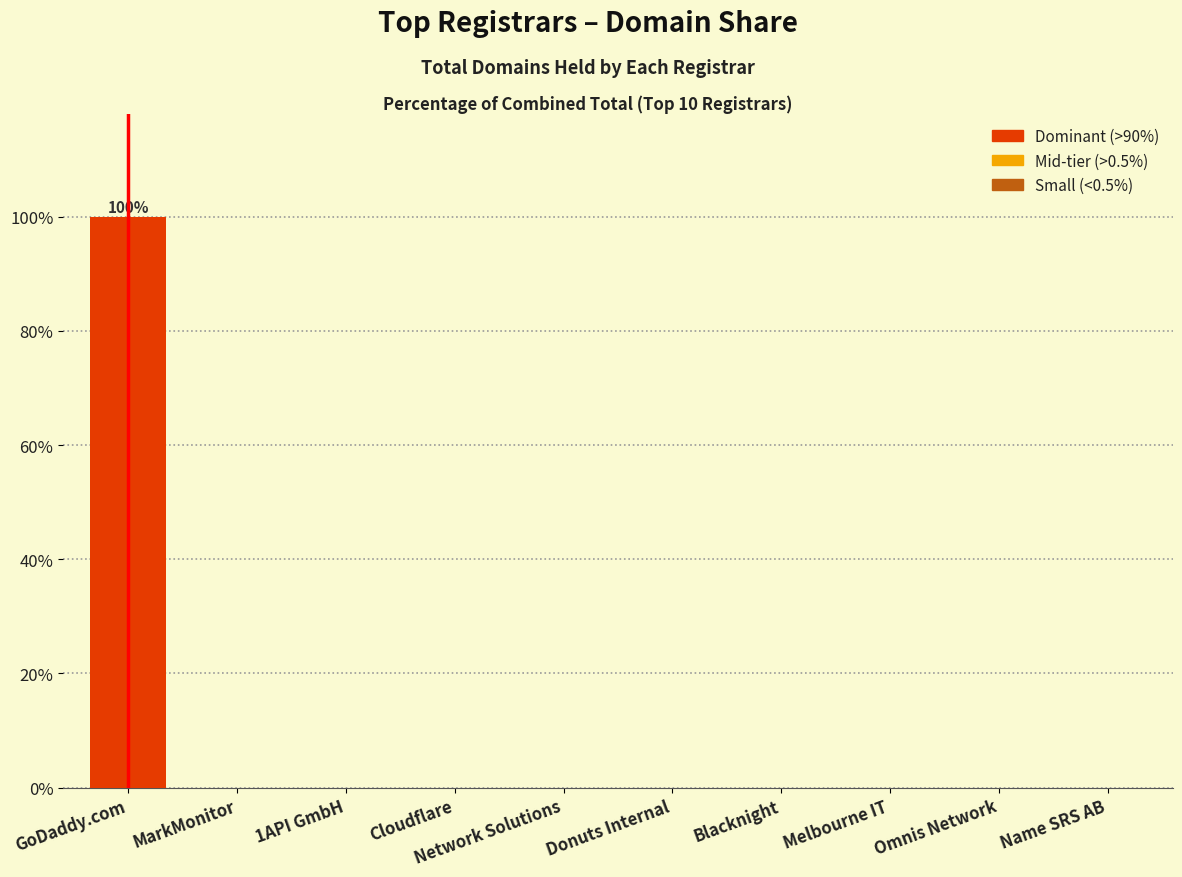

Is it true that the value at MarkMonitor is 0.0?

True